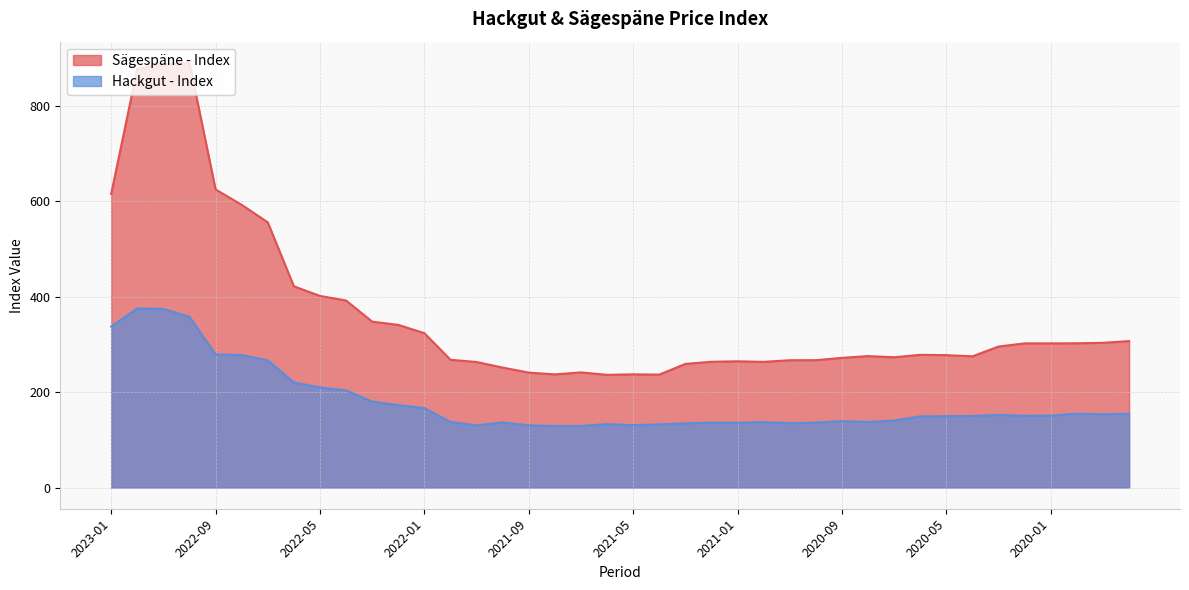

What is the sum of the Hackgut - Index values at 2022-03 and 2021-03?

314.8